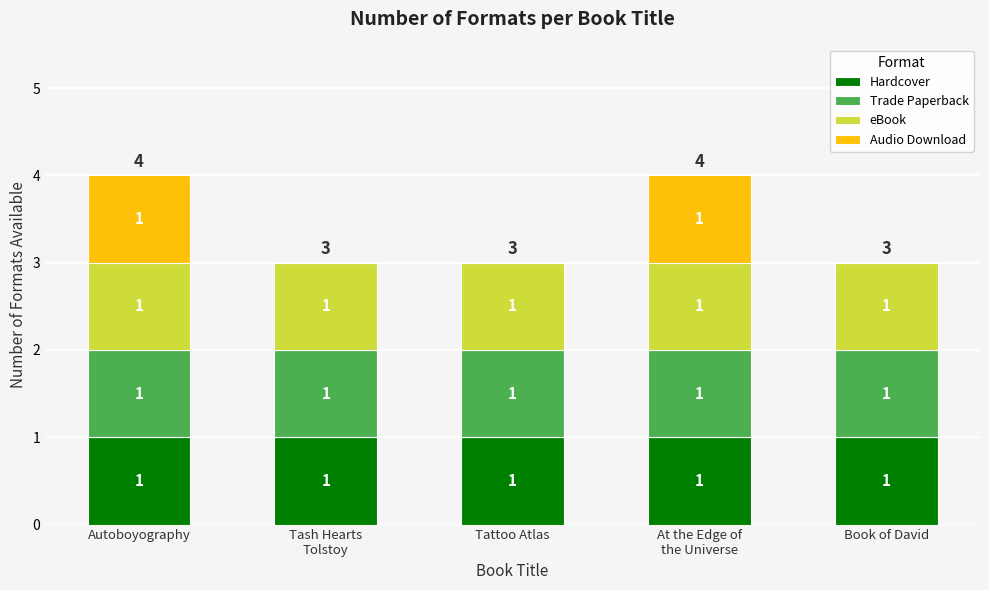

What is the total value across all series at Tattoo Atlas?

3